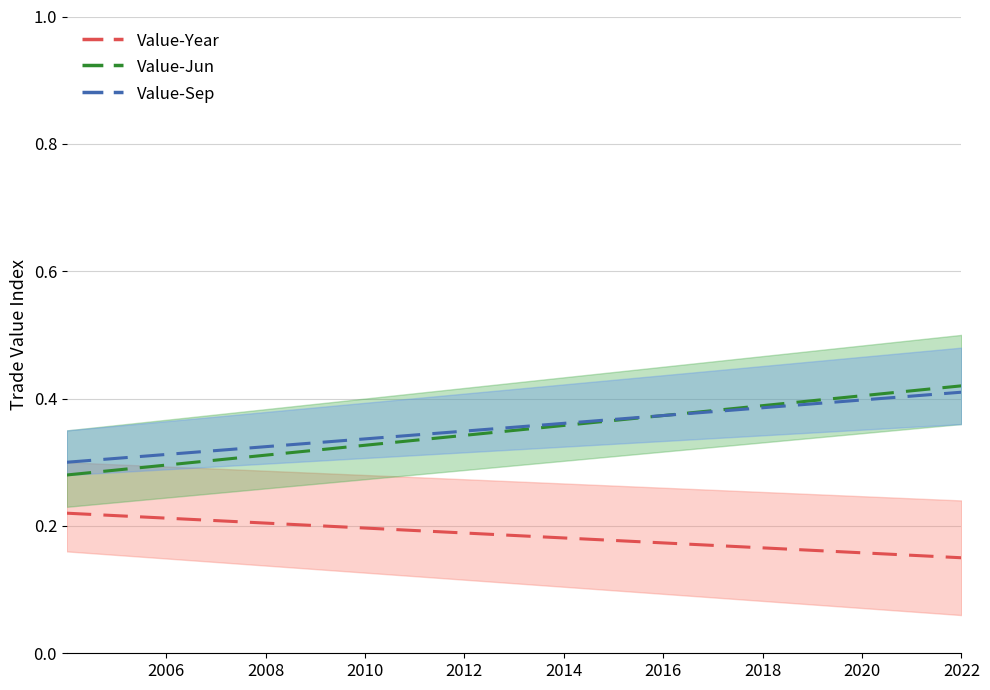

True or false: Value-Sep has more than 1 interior local peaks.

False